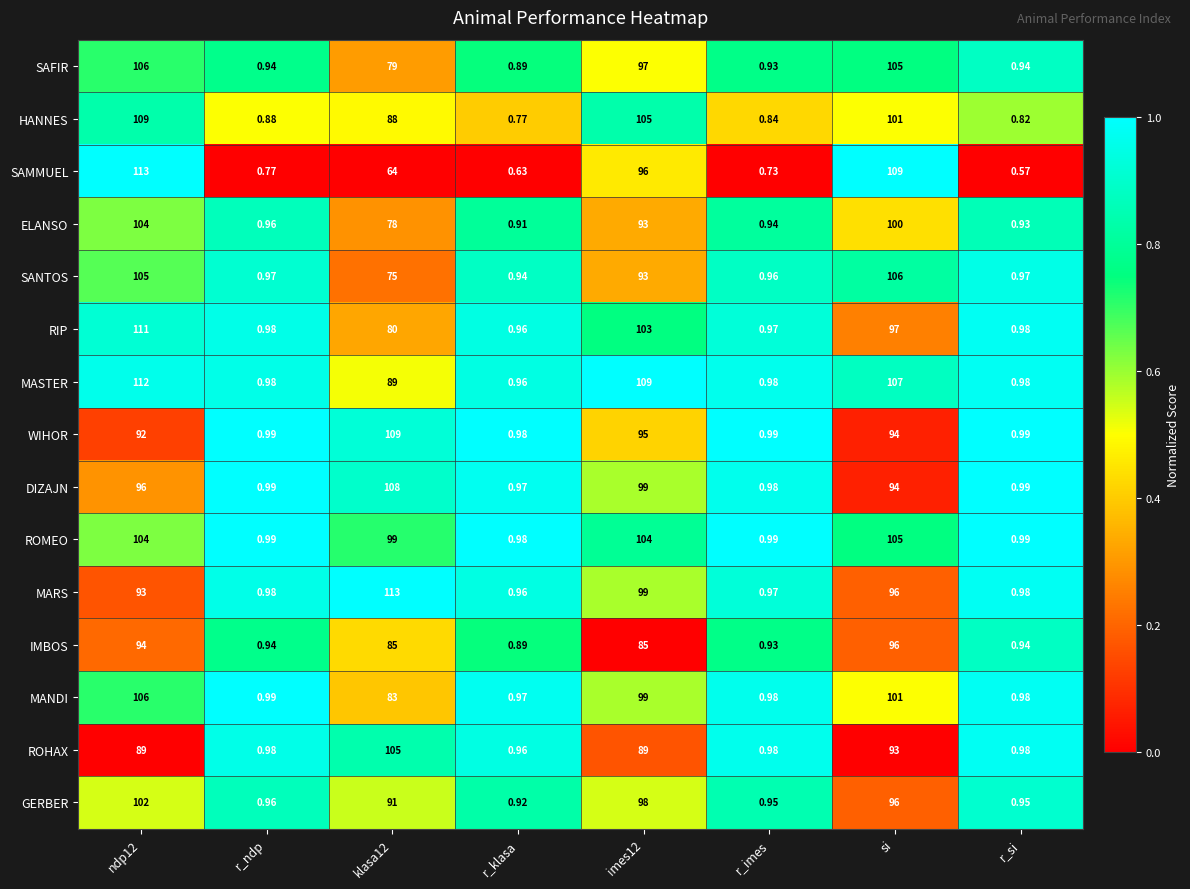

Which series has the widest spread of values?

SAMMUEL